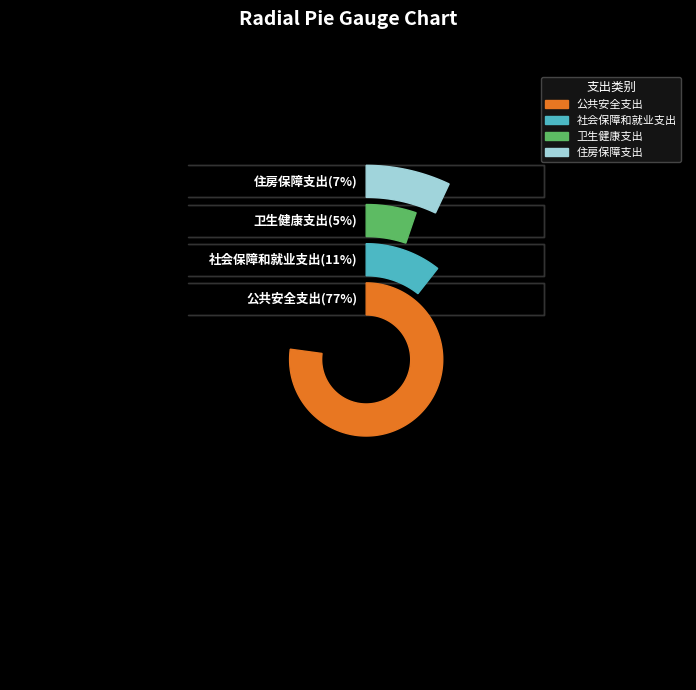

Is it true that 卫生健康支出 is 5% of the pie?

True